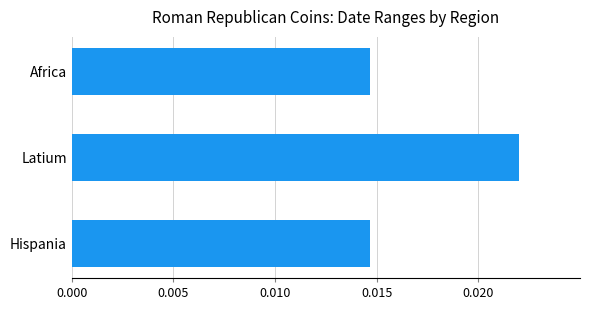

How many values are between 0 and 1?

3